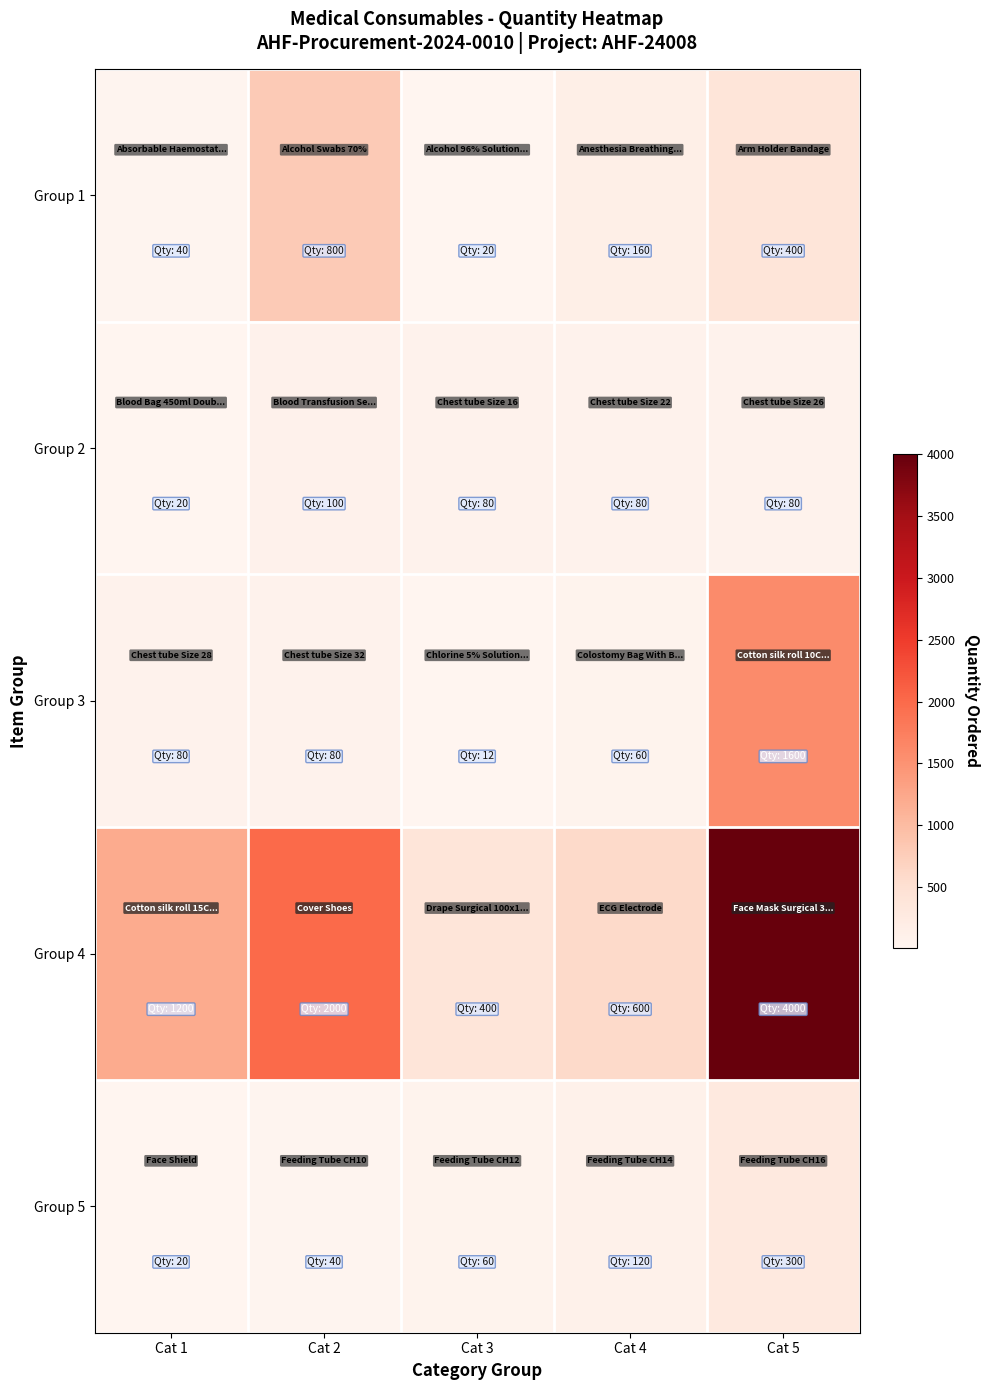

Reading left to right, list all the values displayed in this chart.

Group 1: Cat 1=40	Cat 2=800	Cat 3=20	Cat 4=160	Cat 5=400
Group 2: Cat 1=20	Cat 2=100	Cat 3=80	Cat 4=80	Cat 5=80
Group 3: Cat 1=80	Cat 2=80	Cat 3=12	Cat 4=60	Cat 5=1600
Group 4: Cat 1=1200	Cat 2=2000	Cat 3=400	Cat 4=600	Cat 5=4000
Group 5: Cat 1=20	Cat 2=40	Cat 3=60	Cat 4=120	Cat 5=300